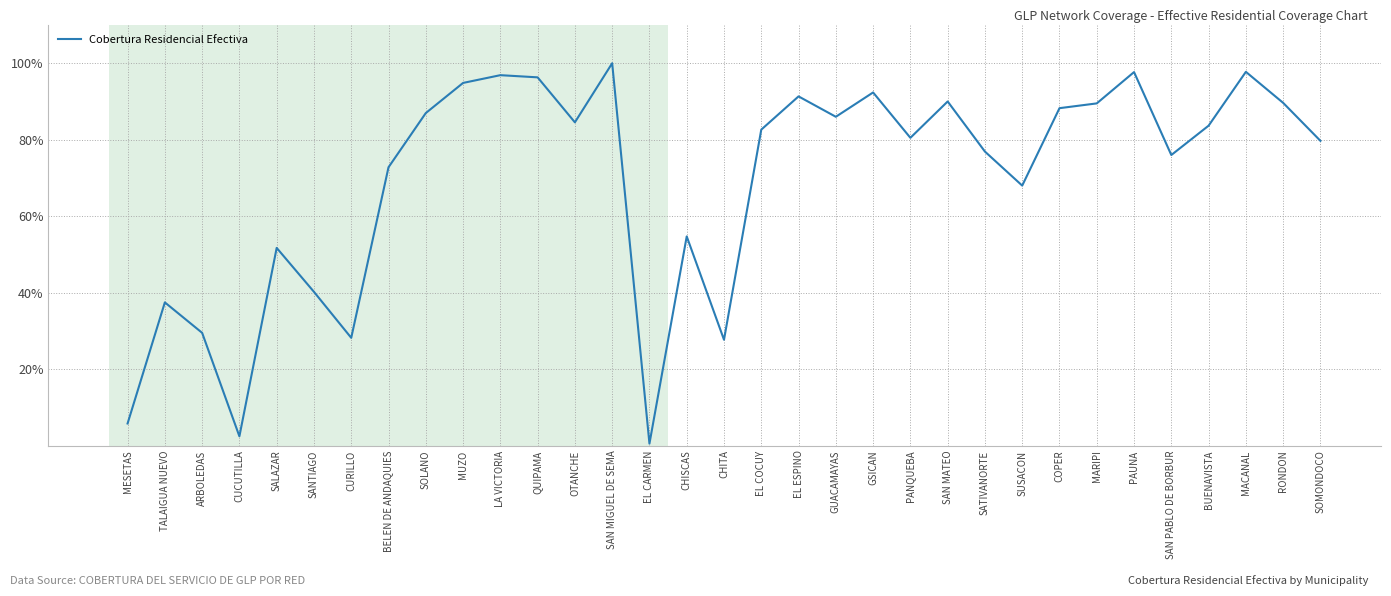

Is this an area chart (filled region under the line)?

No